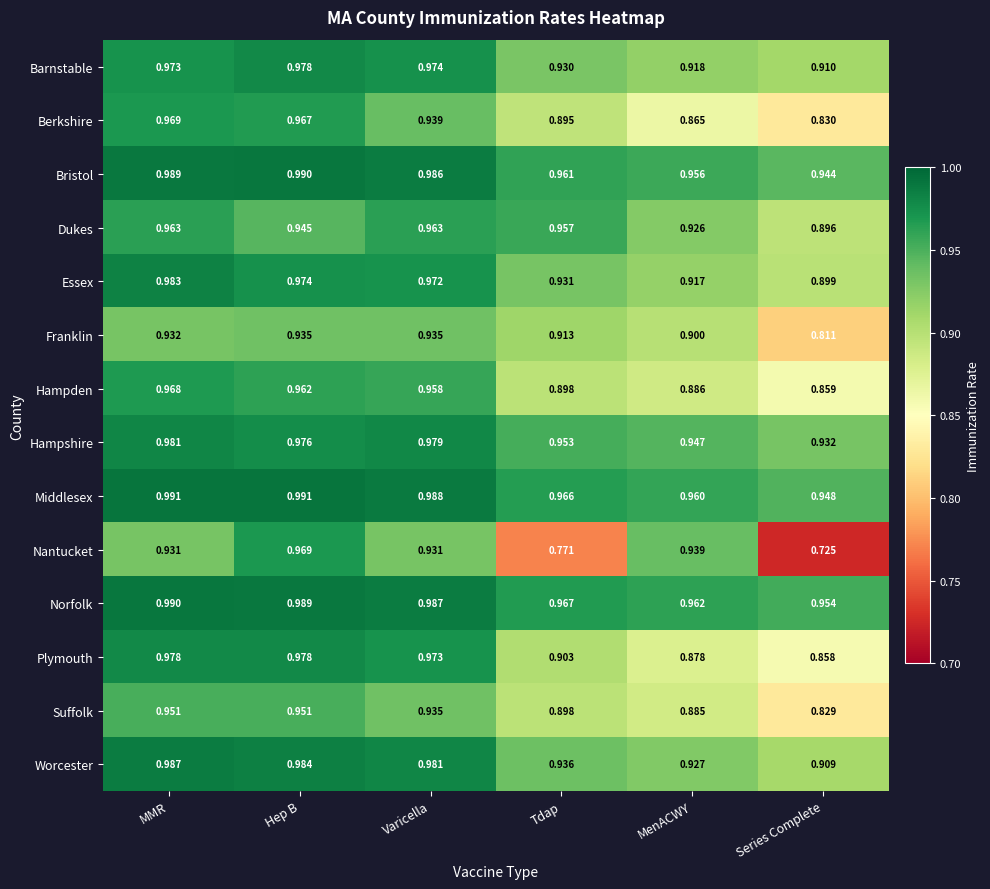

Which series changed the most between MMR and Tdap?

Nantucket